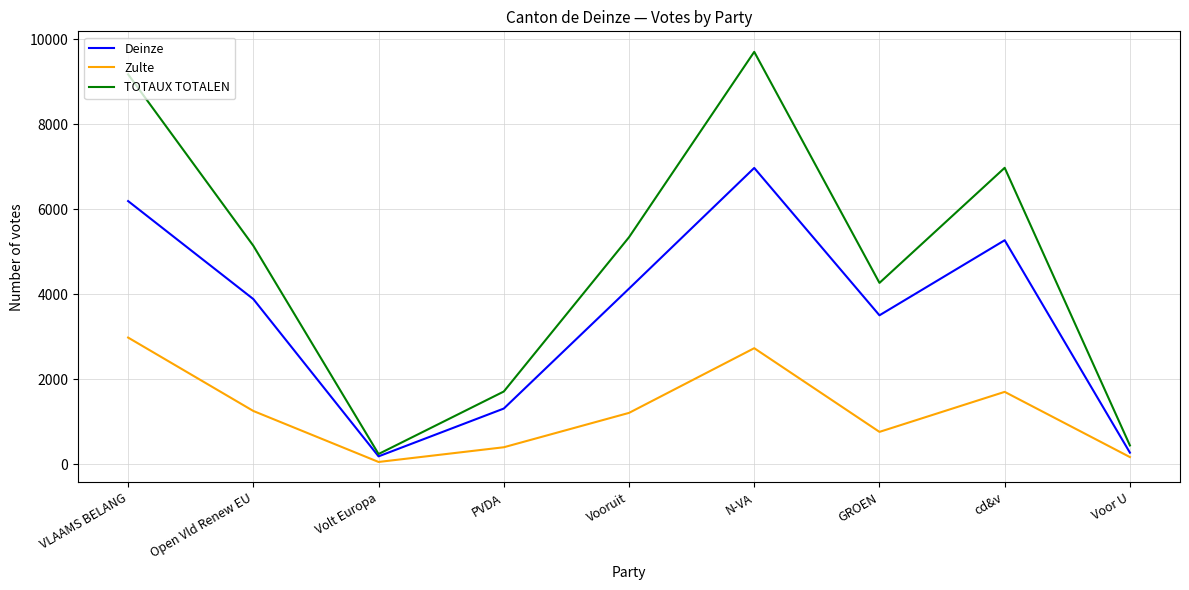

At which category is the sum across all series the highest?

N-VA